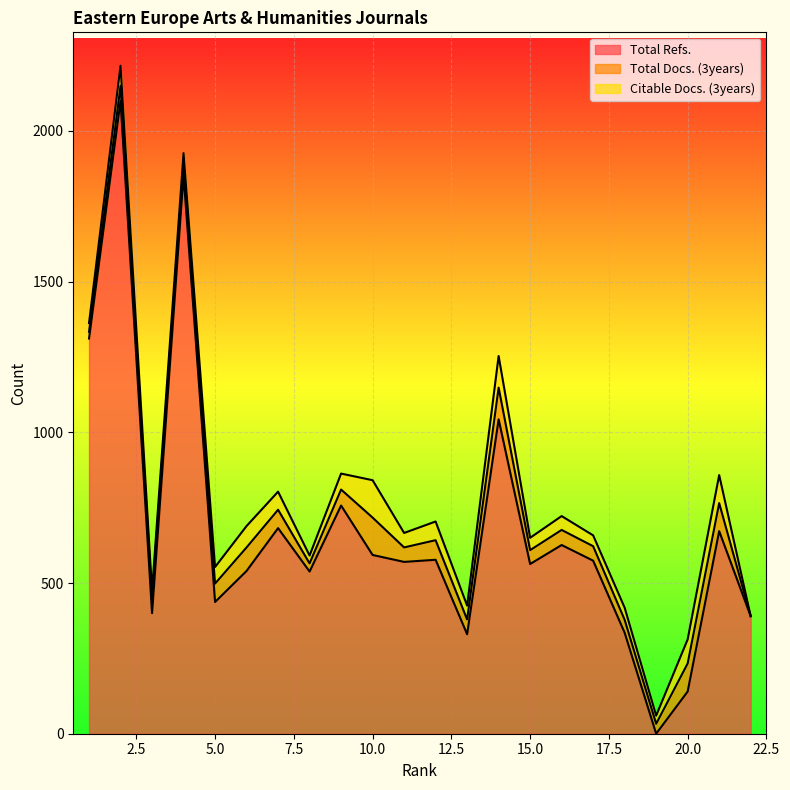

Between 19 and 11, which is larger?

11